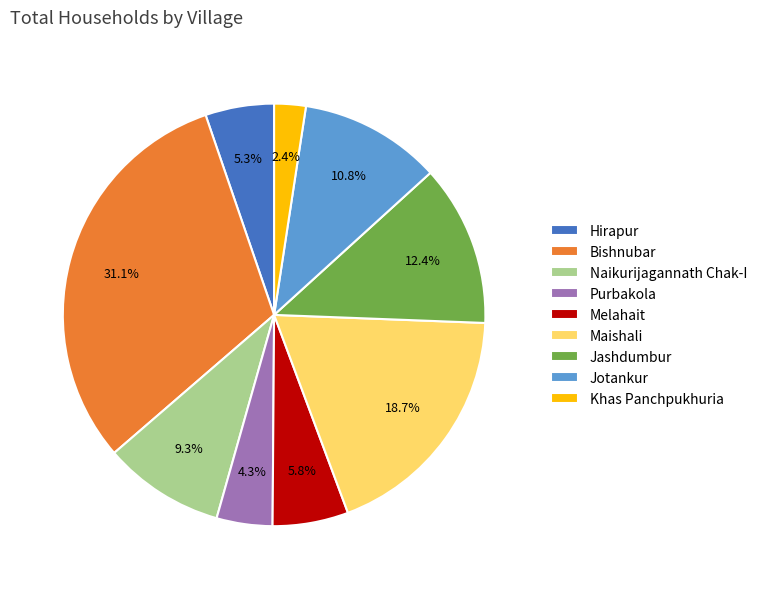

Which category has the biggest portion of the pie?

Bishnubar